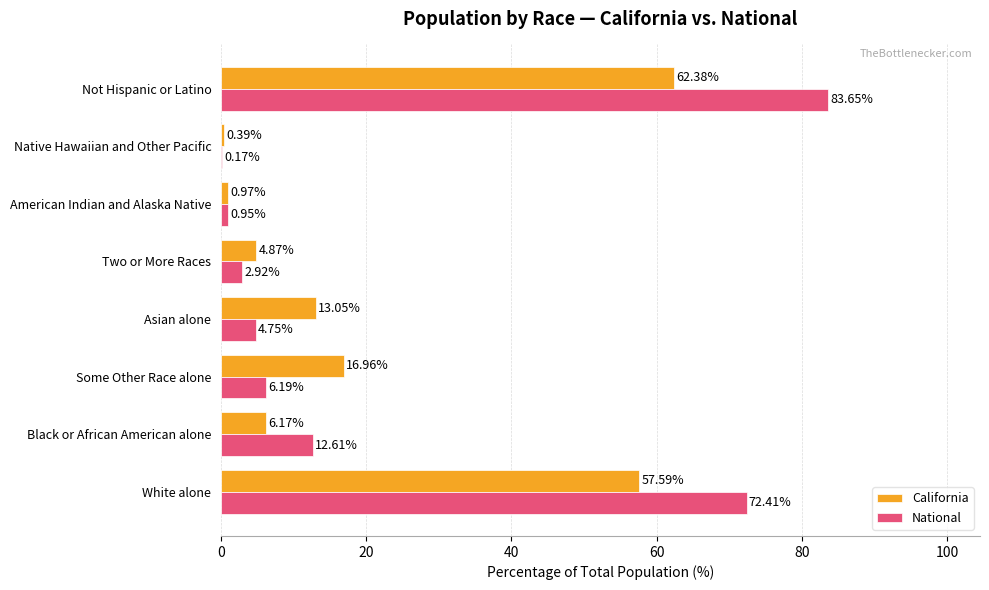

At which label does California reach its peak?

Not Hispanic or Latino